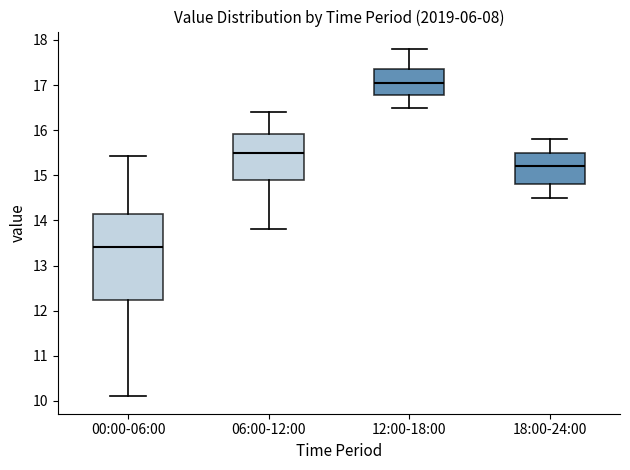

Reading left to right, transcribe this box plot: for each box, give where its median line is, the range the box spans, and where its two whiskers end, as read against the y-axis. The values are not printed on the chart, so give them approximately, as read against the axis.

00:00-06:00: median 13.4, box 12.2 to 14.1, whiskers 10.1 to 15.4
06:00-12:00: median 15.5, box 14.9 to 15.9, whiskers 13.8 to 16.4
12:00-18:00: median 17.1, box 16.8 to 17.4, whiskers 16.5 to 17.8
18:00-24:00: median 15.2, box 14.8 to 15.5, whiskers 14.5 to 15.8